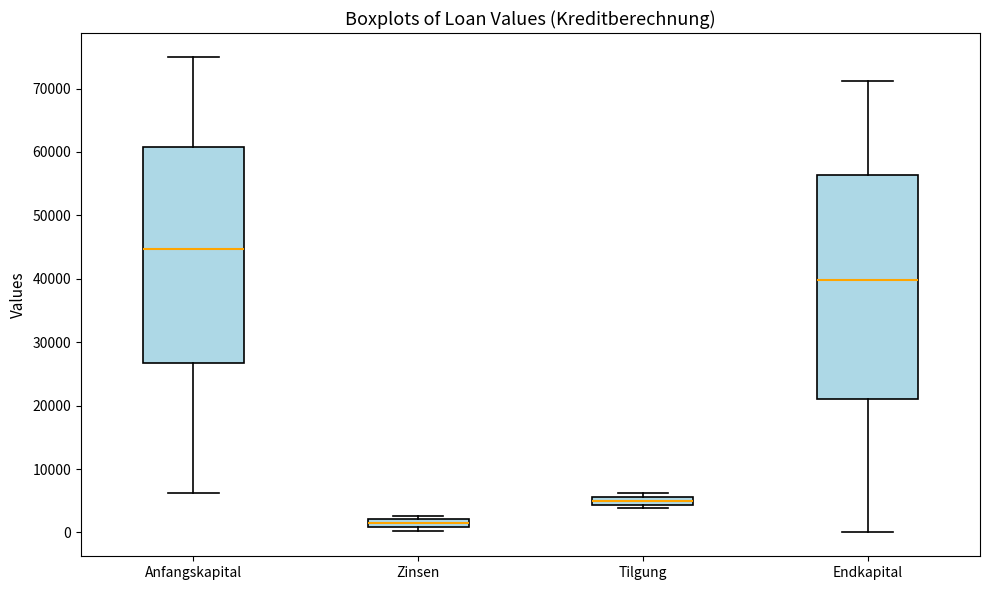

Where is the lower edge of the box for Zinsen on the y-axis? The values are not printed on the chart, so give them approximately, as read against the axis.

1000